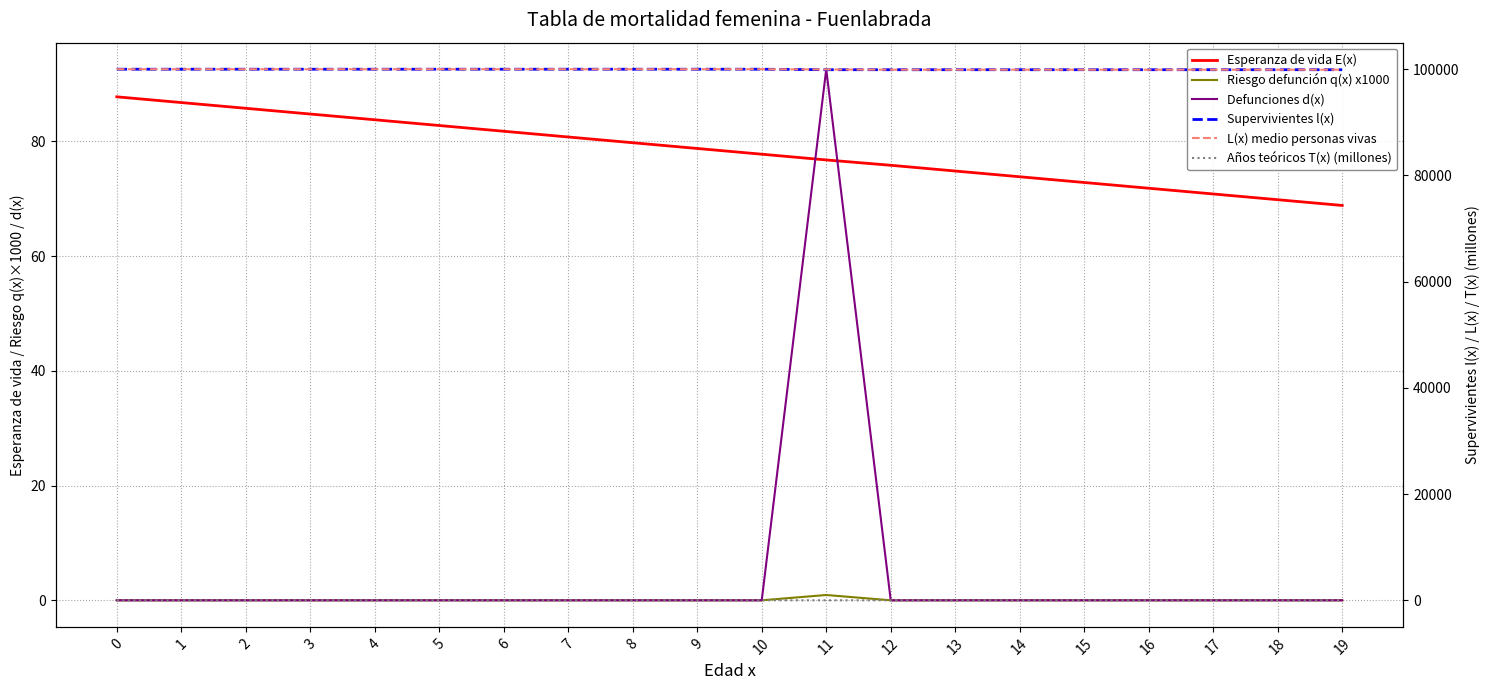

Rank the categories by Defunciones d(x) value from lowest to highest.

0, 1, 2, 3, 4, 5, 6, 7, 8, 9, 10, 12, 13, 14, 15, 16, 17, 18, 19, 11